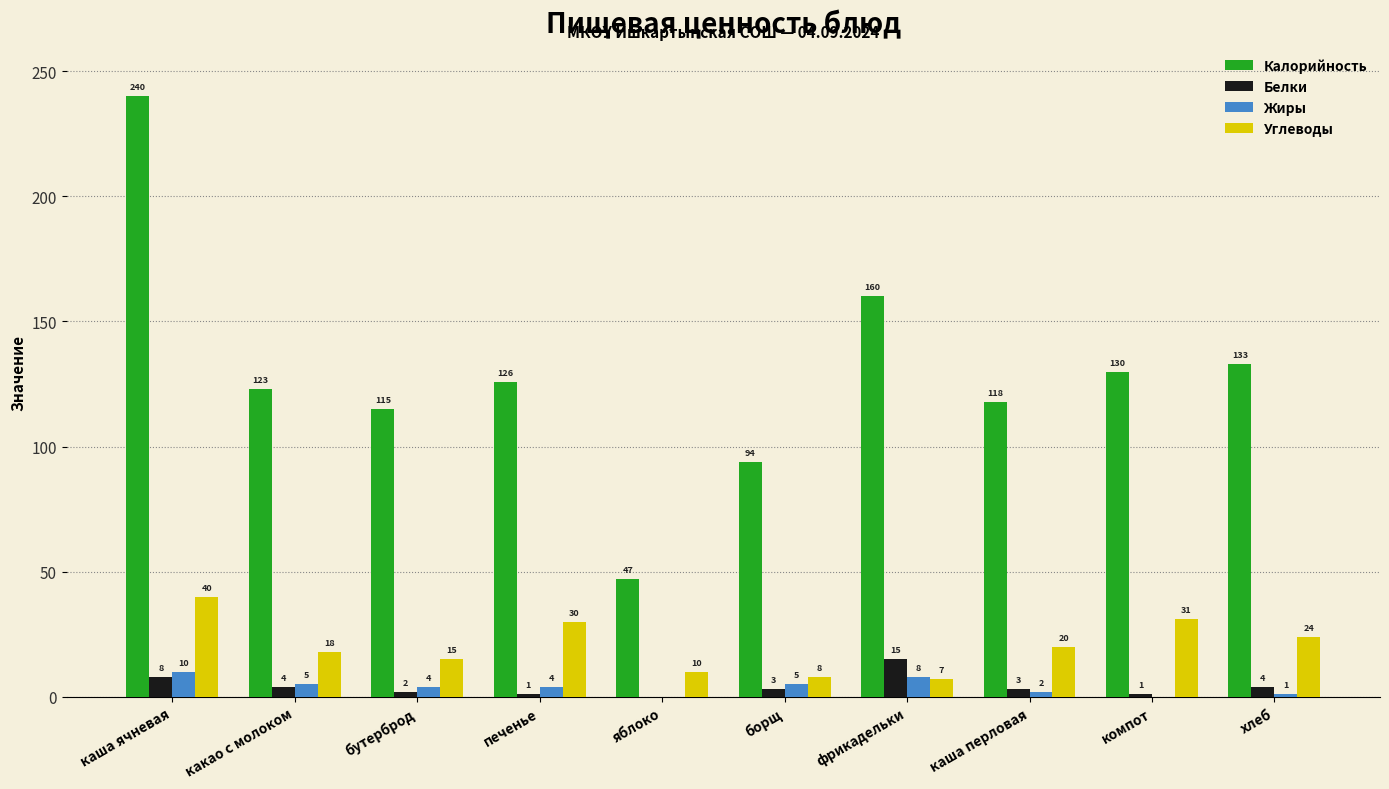

Between каша перловая and хлеб, which series saw the biggest shift?

Калорийность